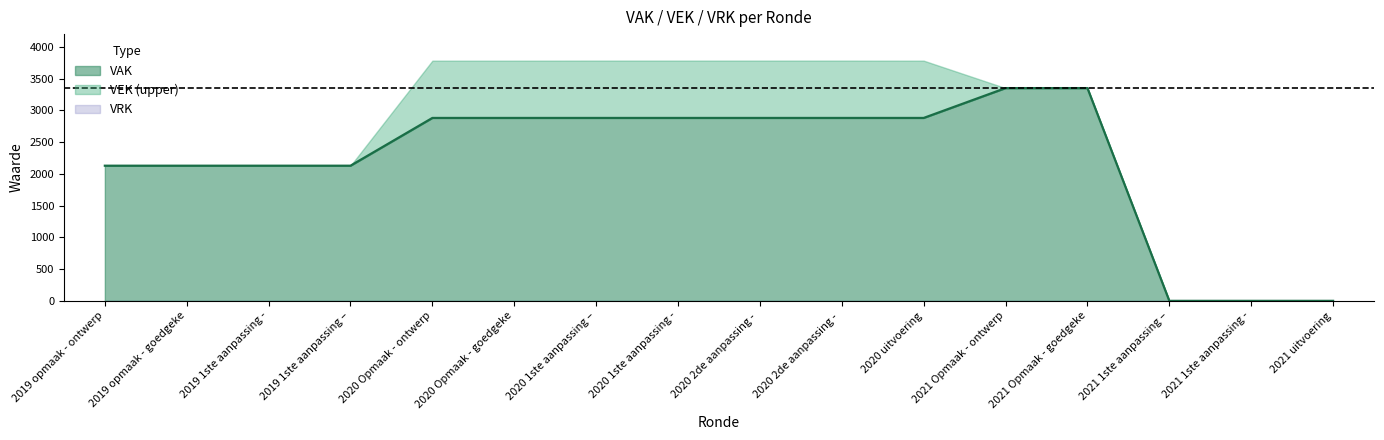

The value at 2020 1ste aanpassing - is 1381. True or false?

False